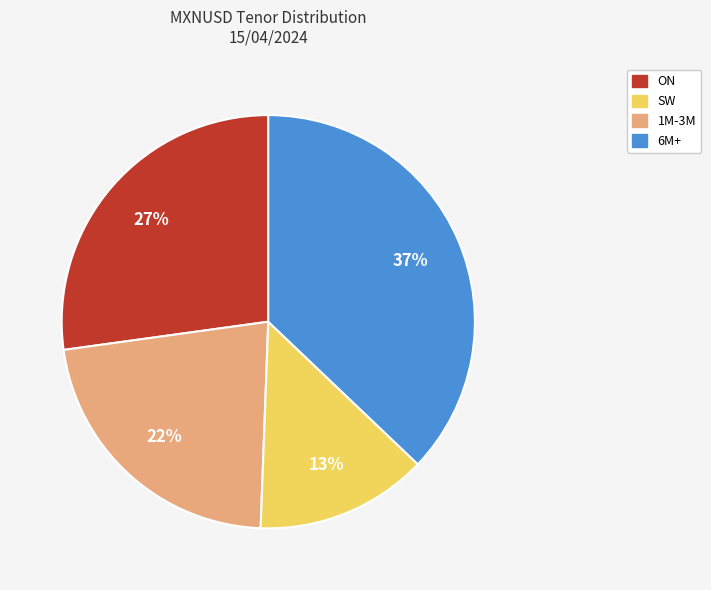

Is there a majority slice in this chart?

No